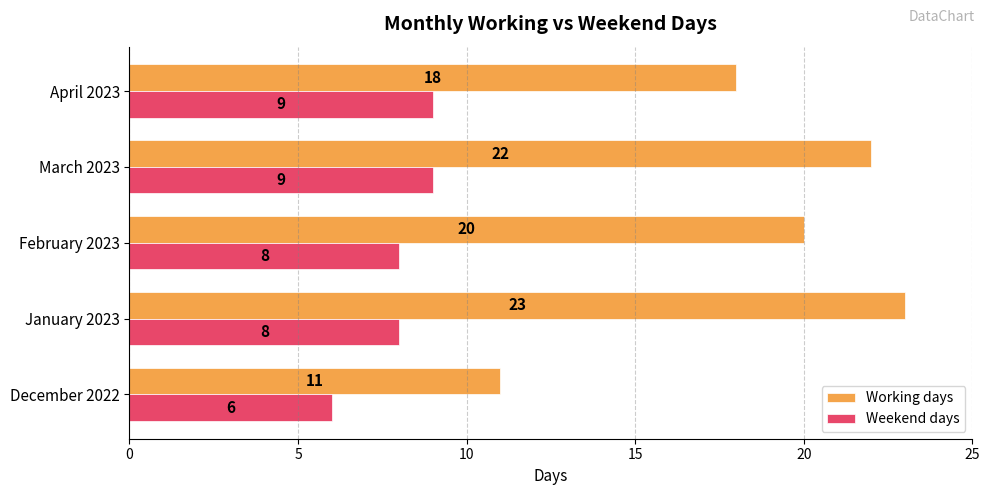

What are all the series names shown in the legend?

Working days, Weekend days